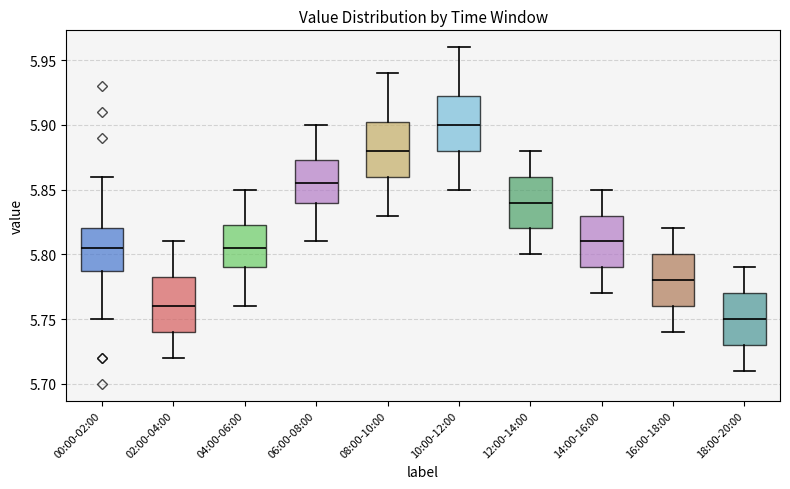

Where is the upper edge of the box for 18:00-20:00 on the y-axis? The values are not printed on the chart, so give them approximately, as read against the axis.

5.770